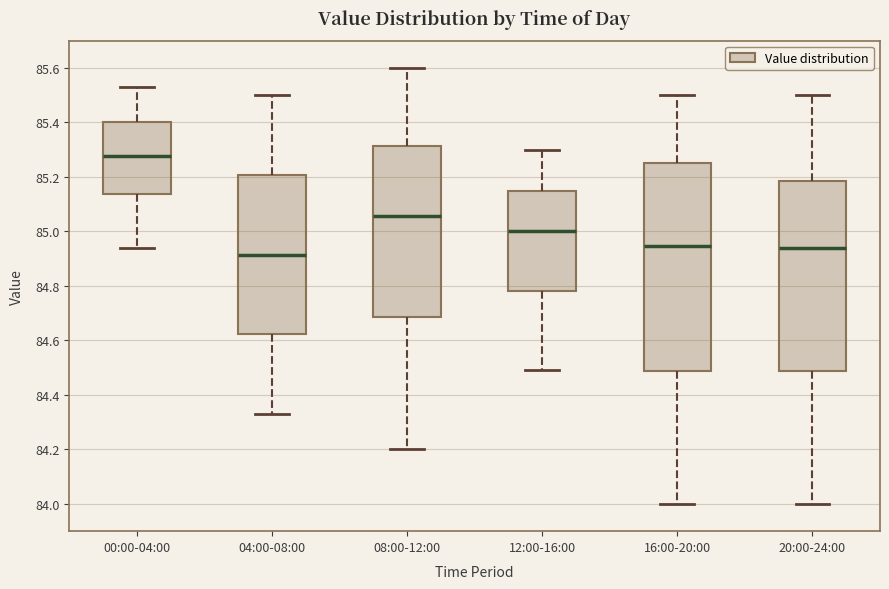

Where is the lower edge of the box for 04:00-08:00 on the y-axis? The values are not printed on the chart, so give them approximately, as read against the axis.

84.62